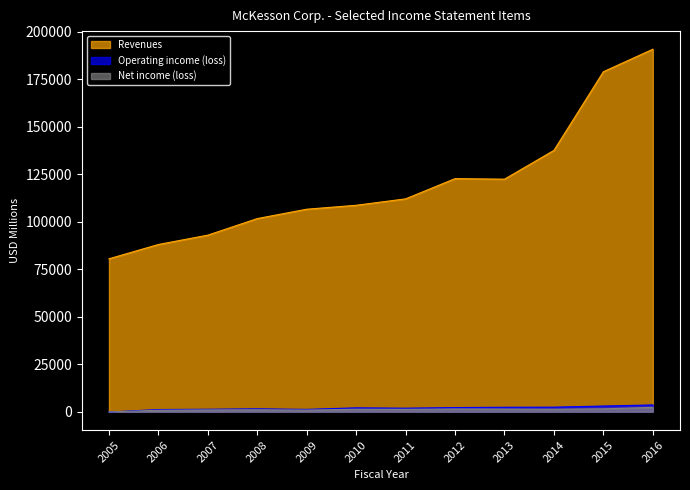

What is the average value of the Revenues series?

120282